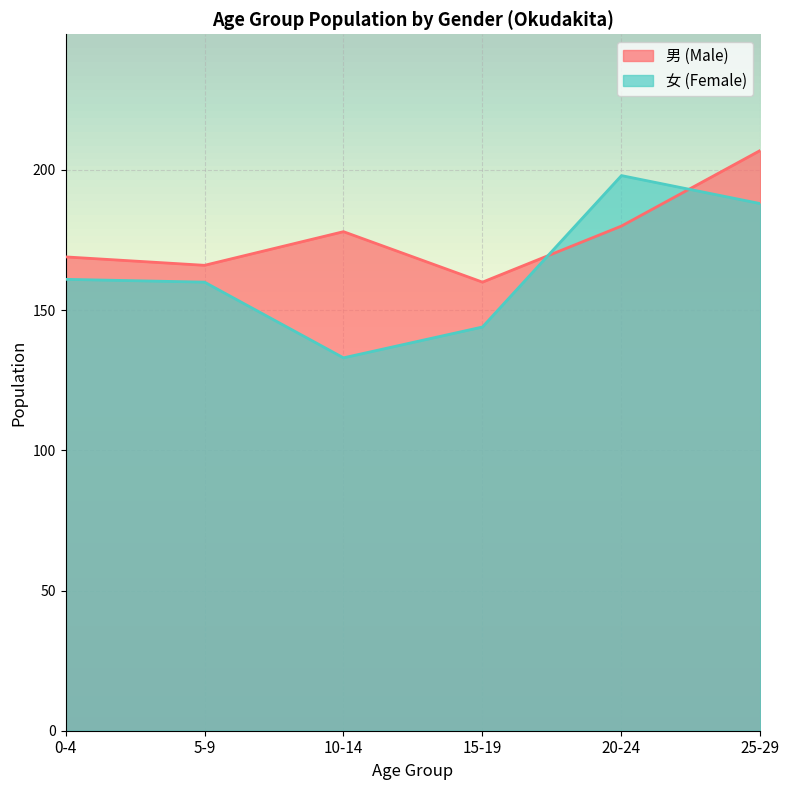

Count the number of data series in this chart.

2